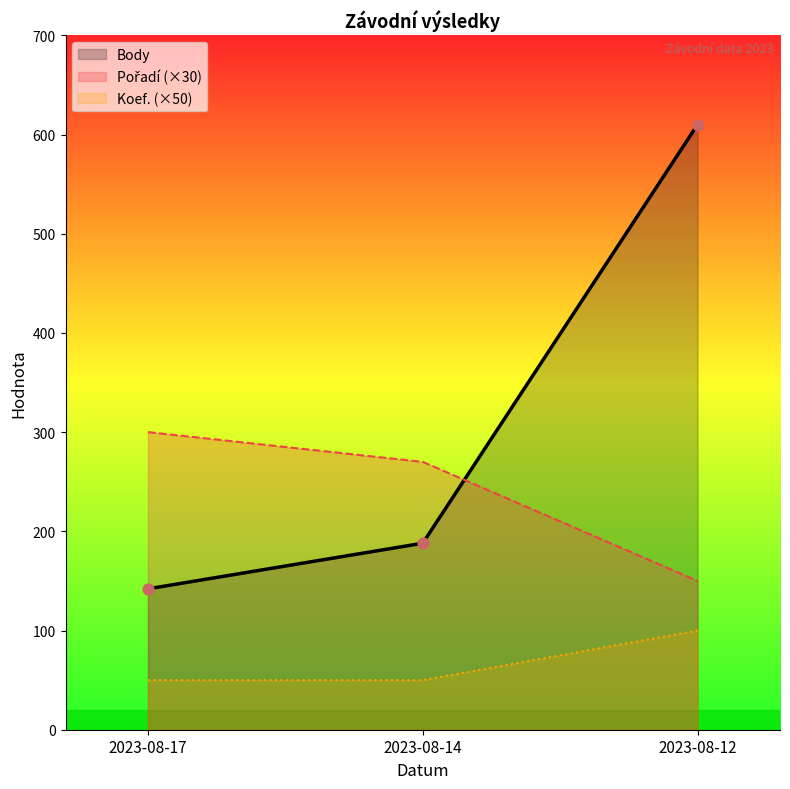

Is the value of Pořadí at 2023-08-14 greater than the value of Body at 2023-08-17?

Yes